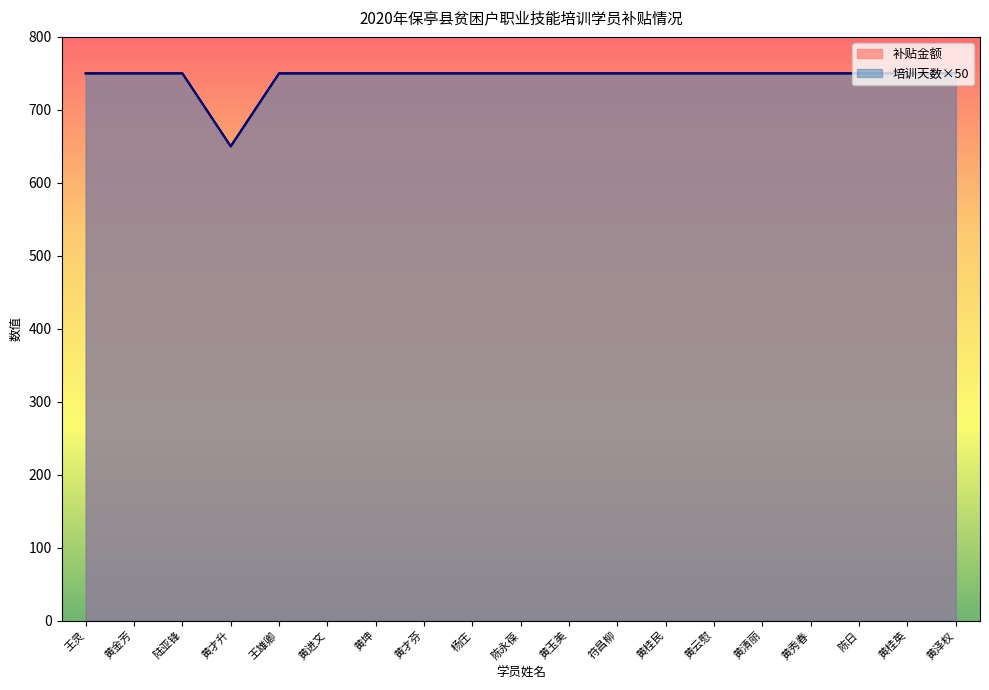

What is the smallest value displayed?

650